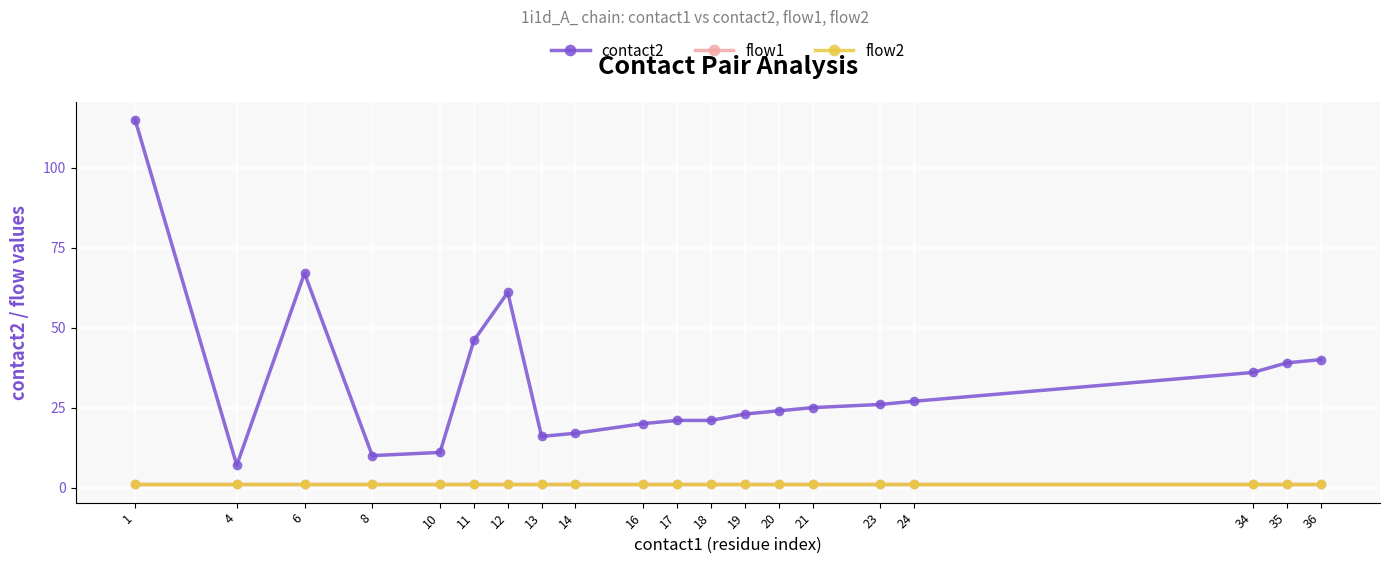

At which category does contact2 reach its first local valley?

4